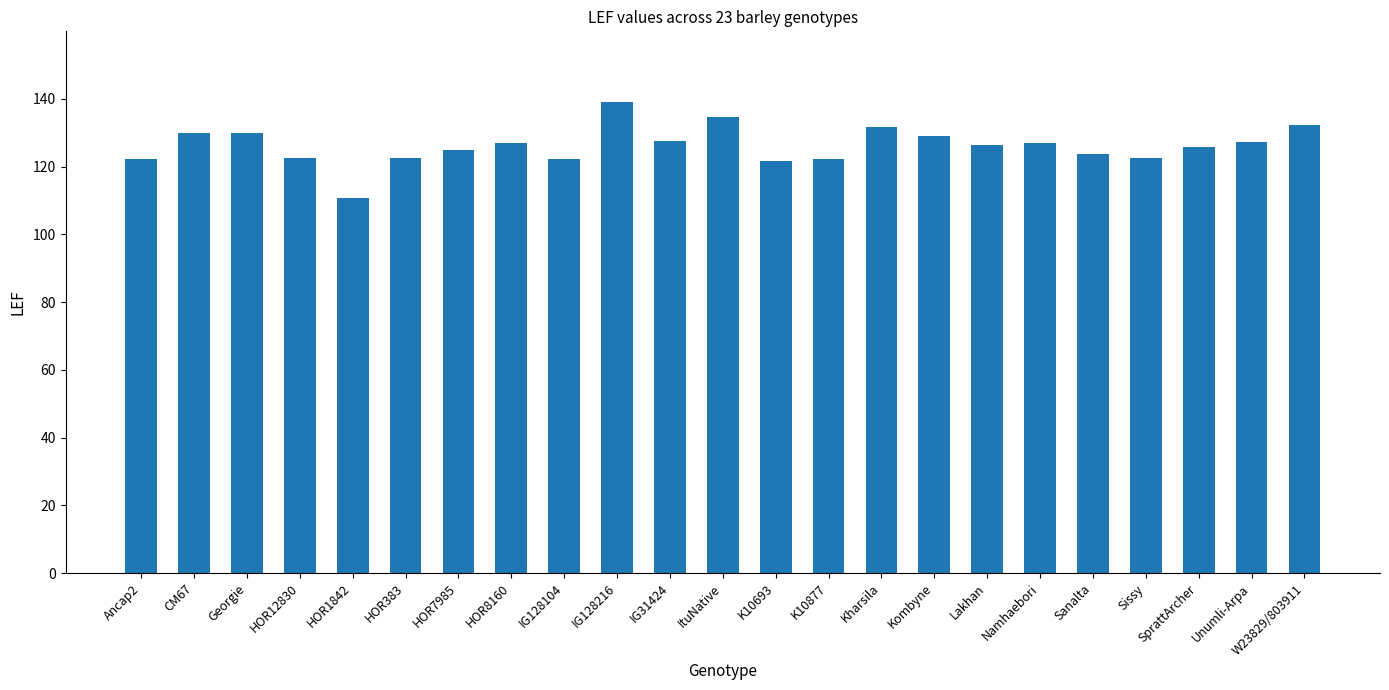

At which category does the chart reach its minimum across all series?

HOR1842